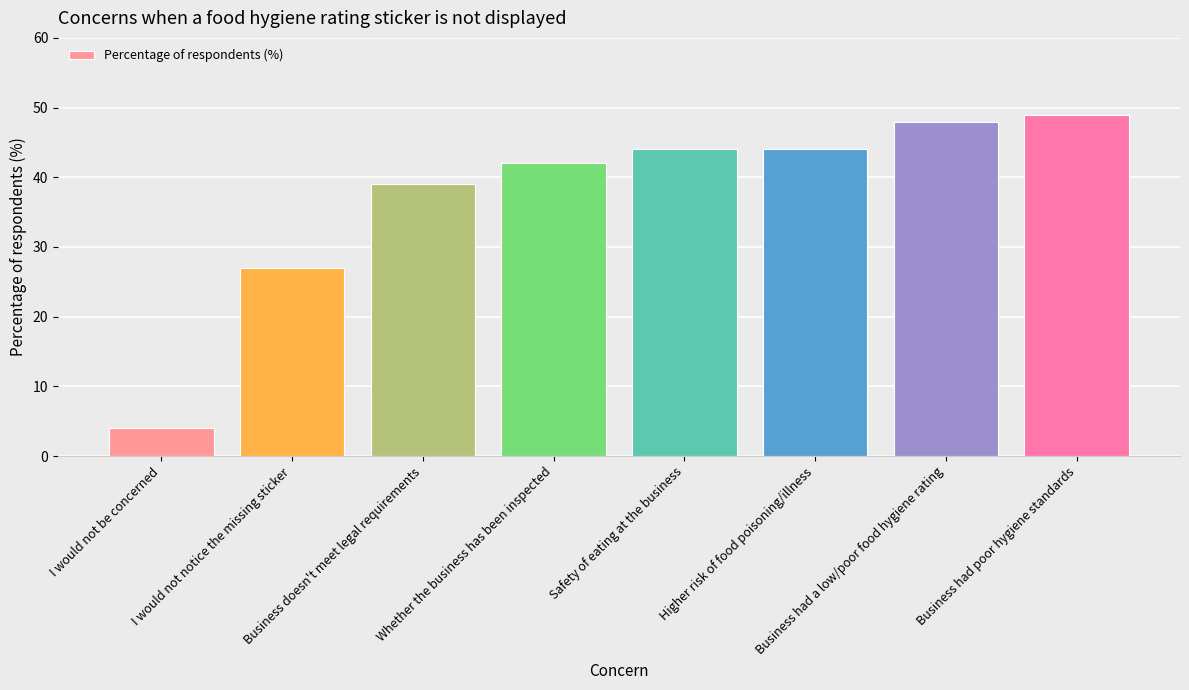

What is the minimum value shown in the chart?

4